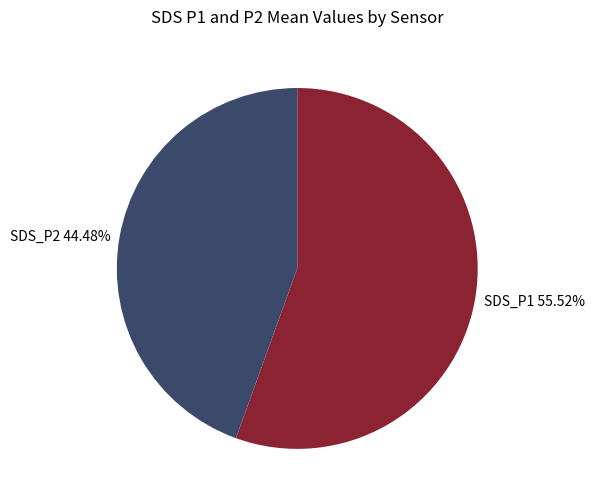

Between SDS_P2 and SDS_P1, which is larger?

SDS_P1